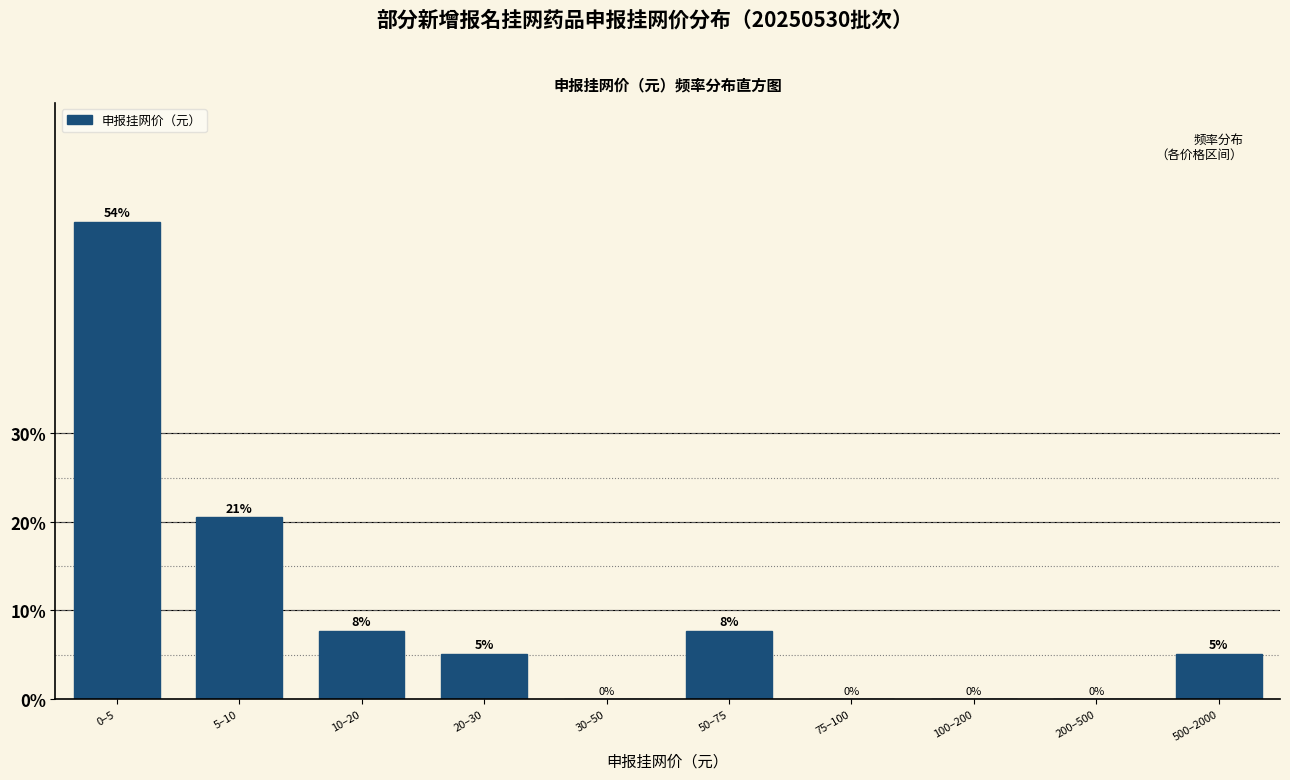

Which has a higher value, 5–10 or 50–75?

5–10